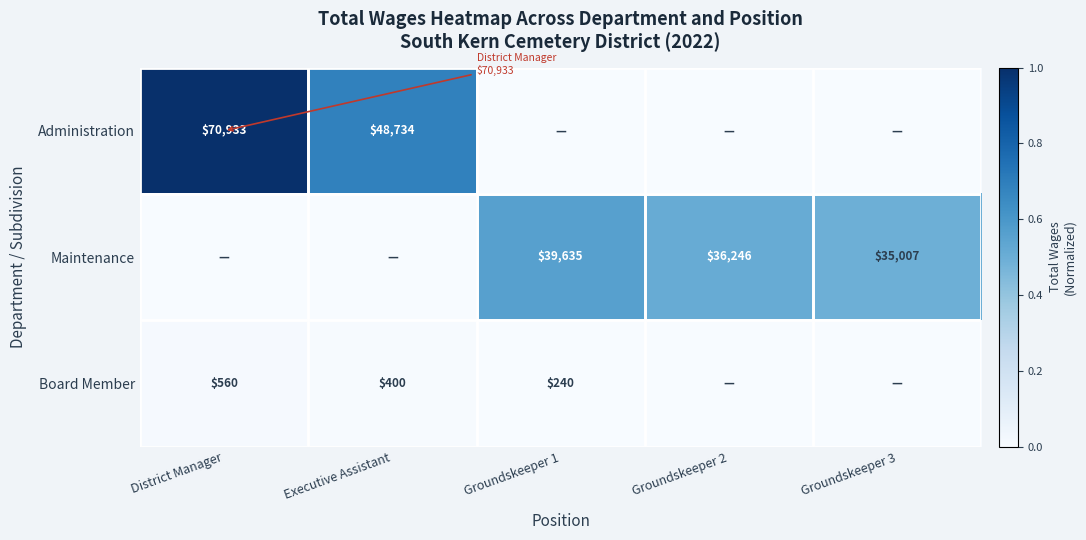

Which has a higher value, Executive Assistant or District Manager?

District Manager